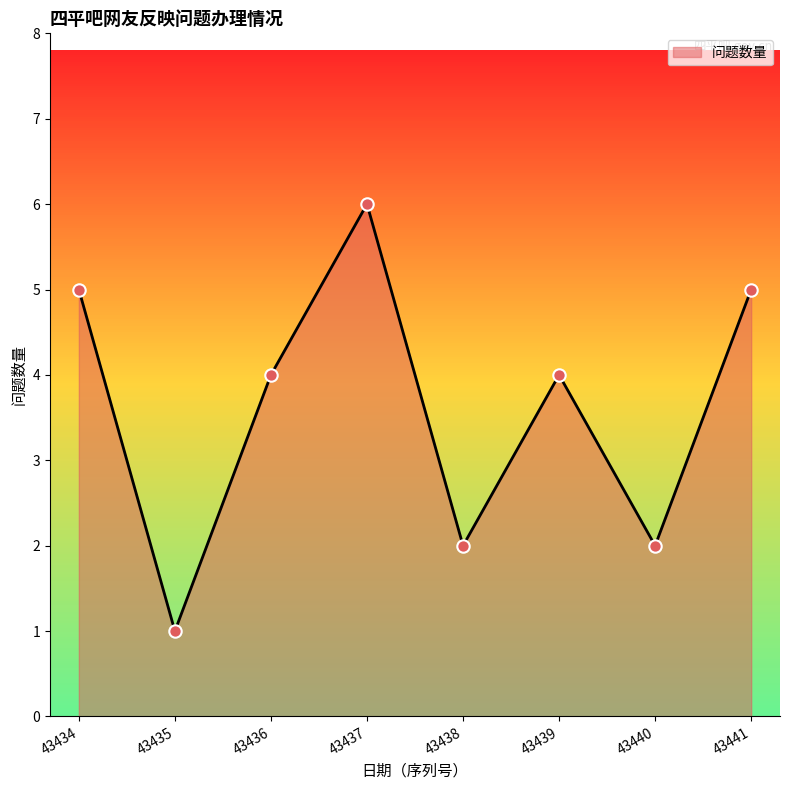

Between 43434 and 43437, which is larger?

43437